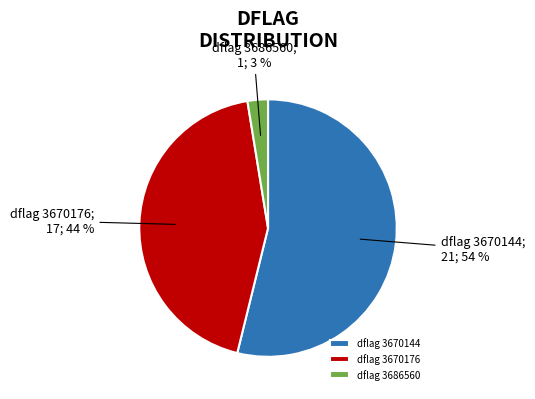

To the nearest percent, what is the average slice percentage?

33%